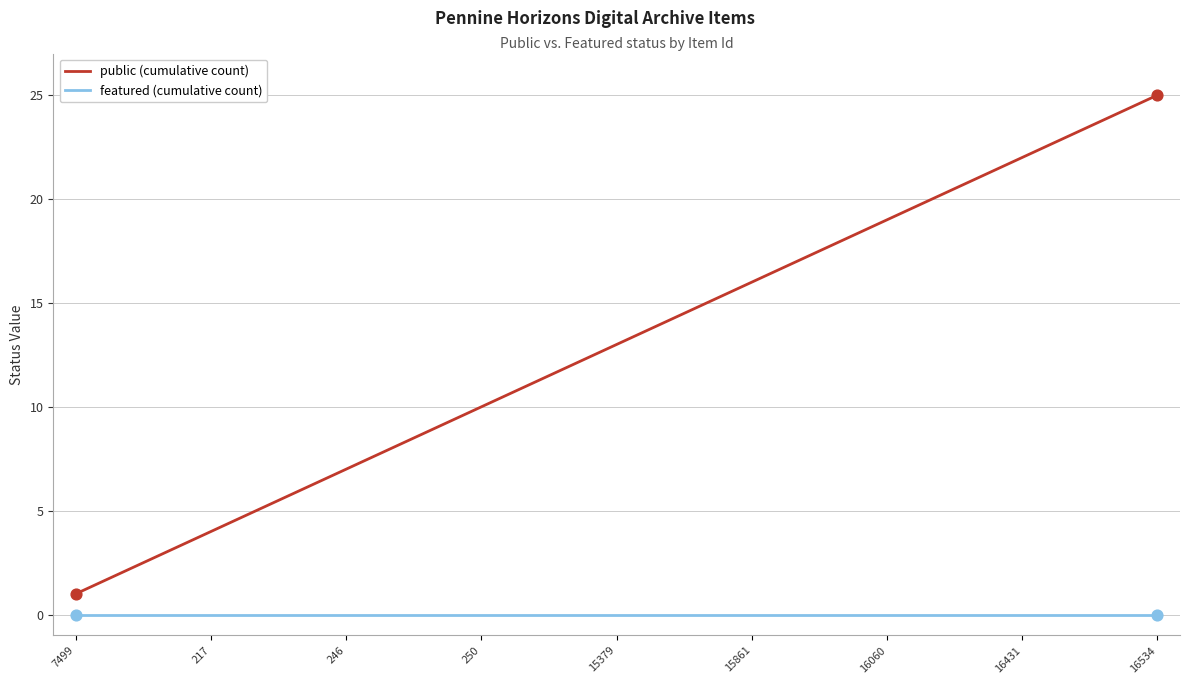

Which series has the largest range (max minus min)?

public (cumulative count)